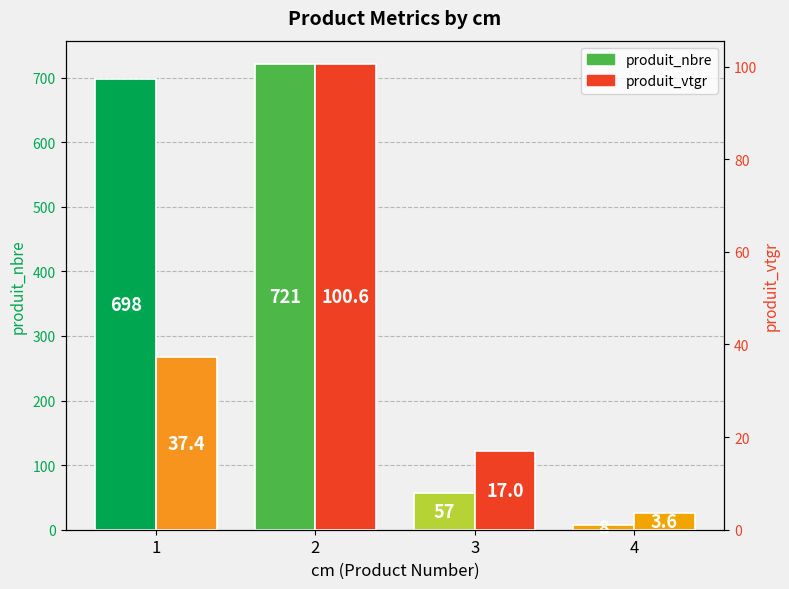

Which category has the lowest value in the produit_nbre series?

4